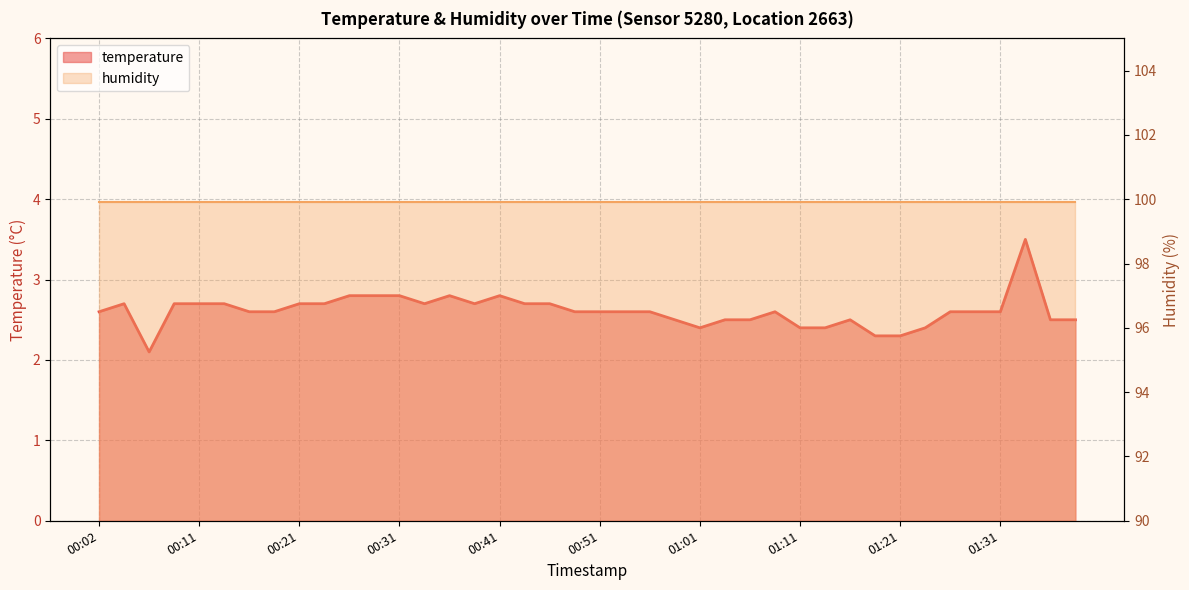

List the labels in order of value, largest first.

01:33, 00:26, 00:29, 00:31, 00:36, 00:41, 00:04, 00:09, 00:11, 00:14, 00:21, 00:24, 00:34, 00:39, 00:44, 00:46, 00:02, 00:16, 00:19, 00:48, 00:51, 00:53, 00:56, 01:09, 01:26, 01:28, 01:31, 00:58, 01:04, 01:06, 01:16, 01:36, 01:38, 01:01, 01:11, 01:14, 01:23, 01:18, 01:21, 00:07